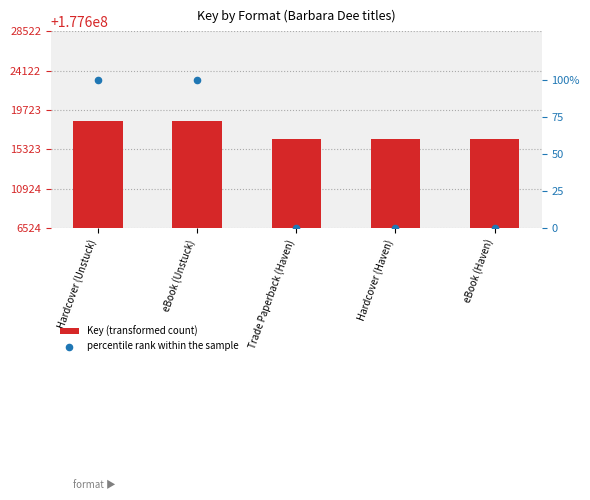

Is the value of percentile rank within the sample at Hardcover (Haven) greater than the value of Key (transformed count) at eBook (Unstuck)?

No